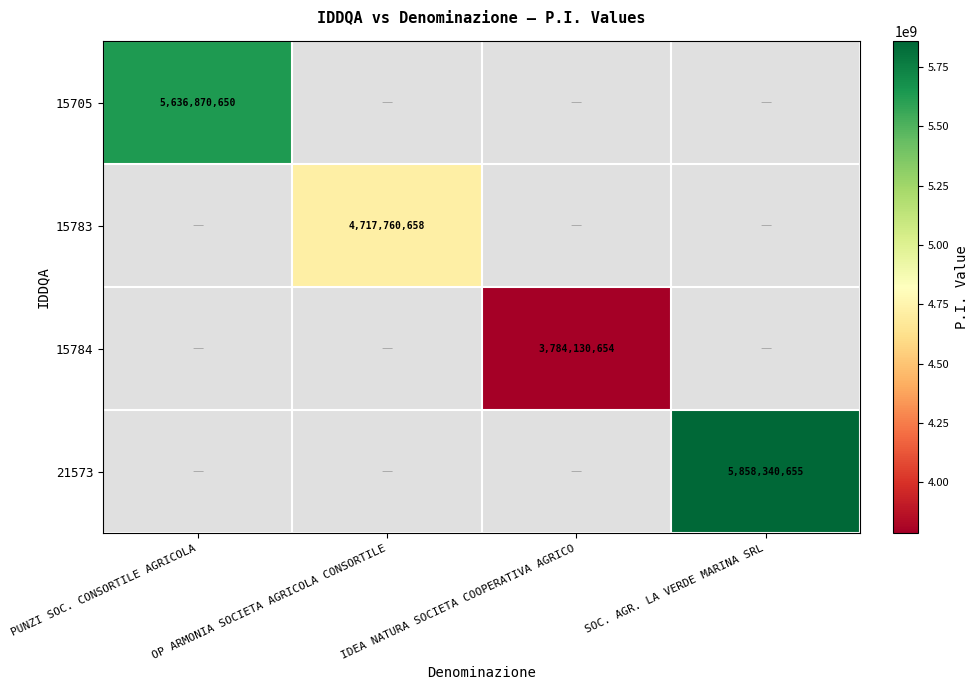

The 15784 series shows 3784130654 at IDEA NATURA SOCIETA COOPERATIVA AGRICO. True or false?

True